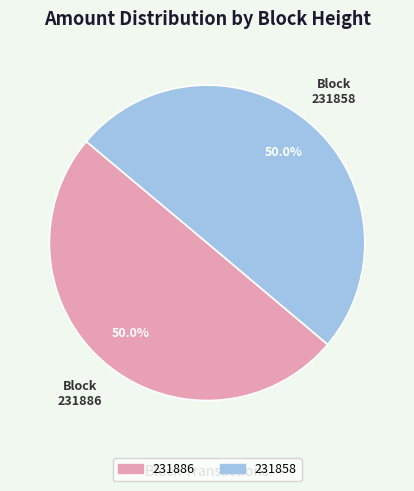

Do 231886 and 231858 together represent more than half of the pie?

Yes